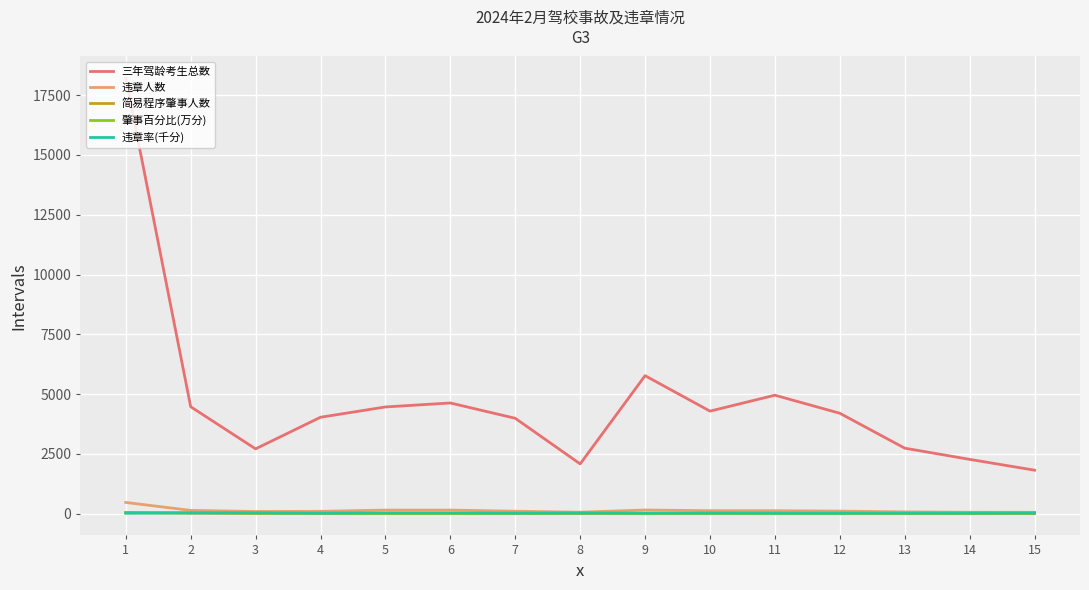

What is the greatest value displayed?

18204